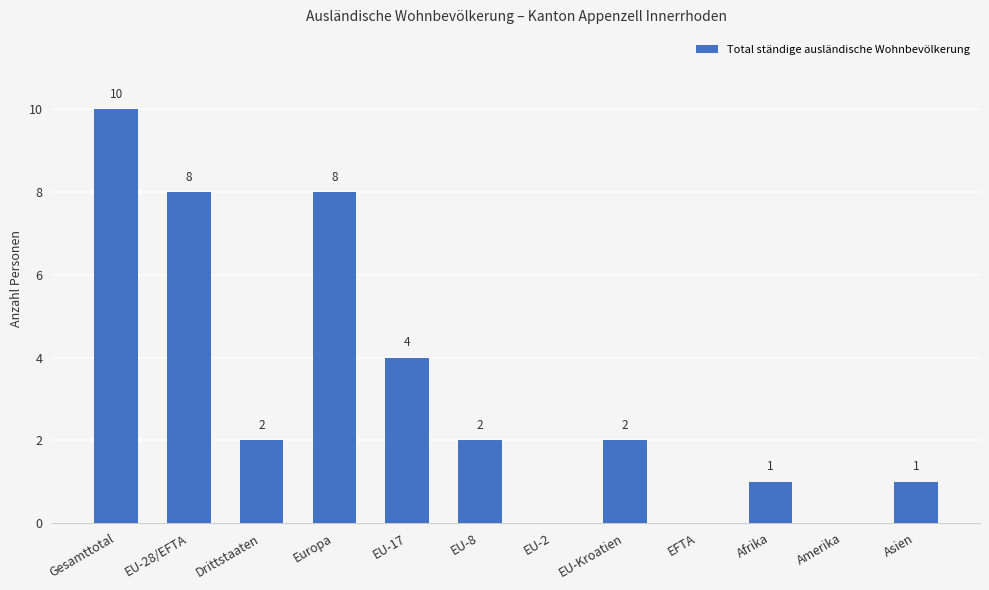

Where is the data nearest to the value 5?

EU-17